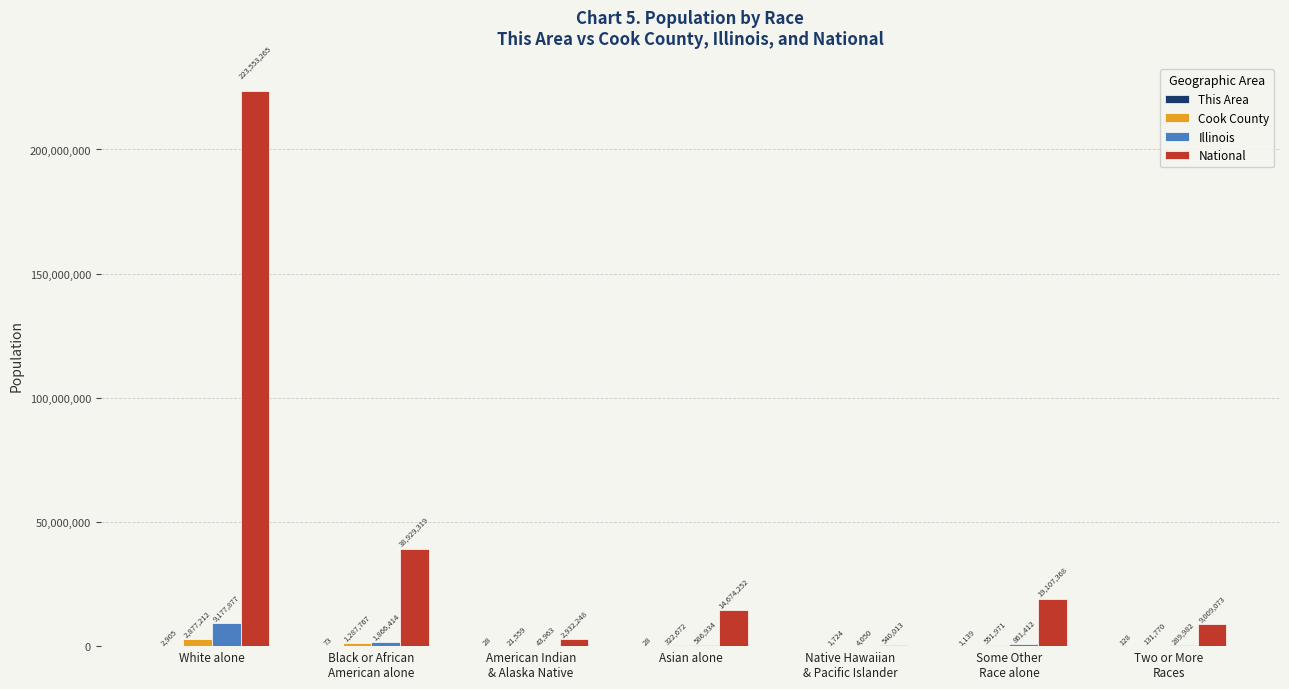

At which label does National first exceed 14674252?

White alone